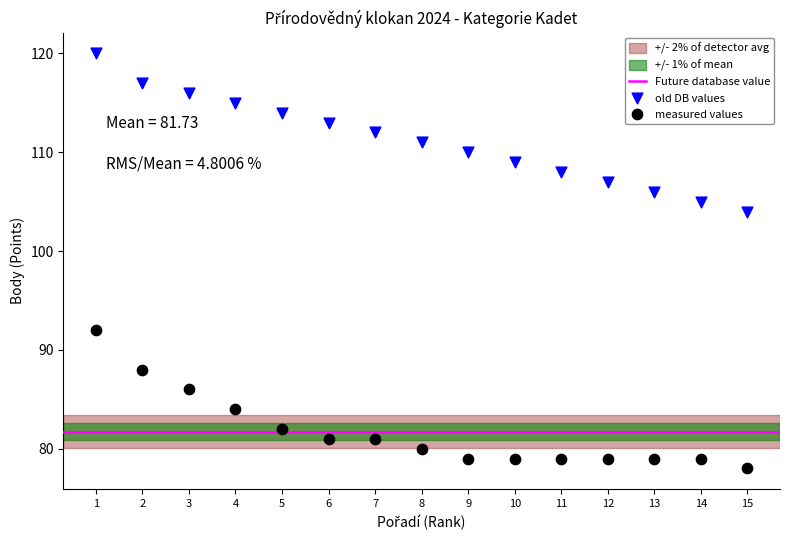

Which series has the largest Y range (max minus min)?

old DB values